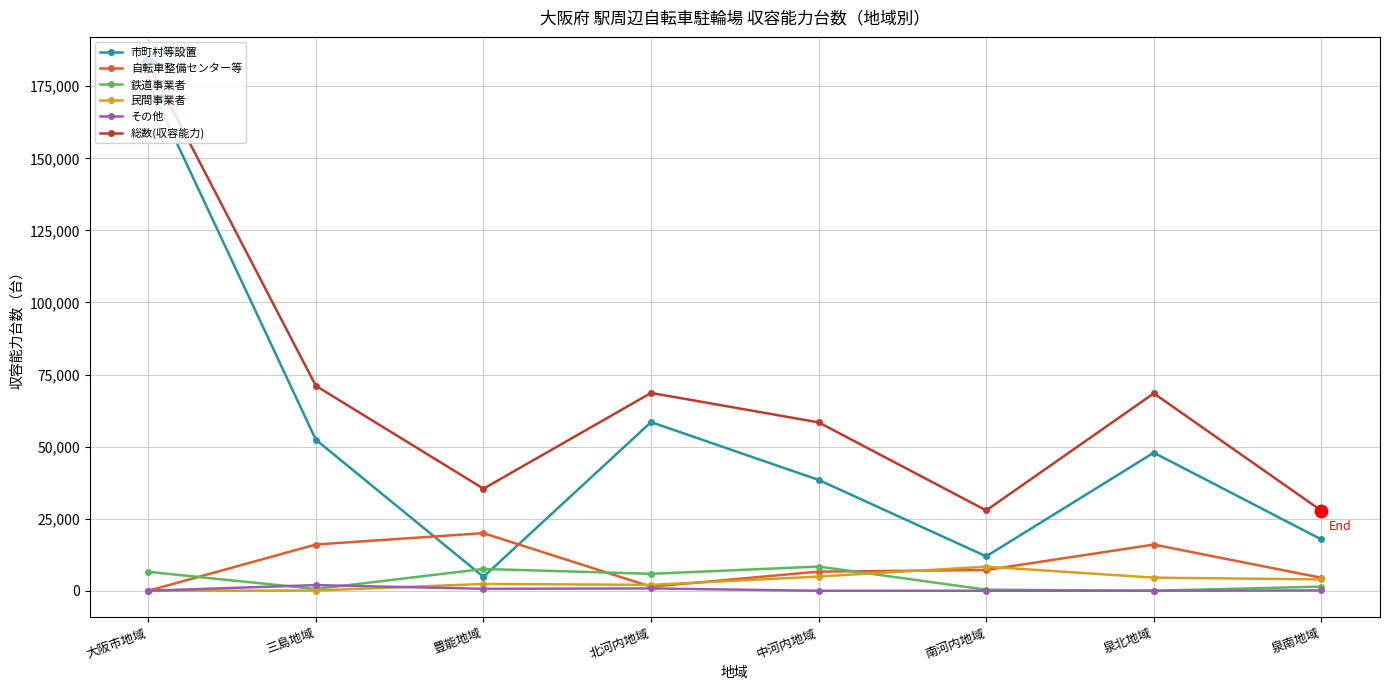

Is the value of 総数(収容能力) at 三島地域 greater than the value of 鉄道事業者 at 泉南地域?

Yes